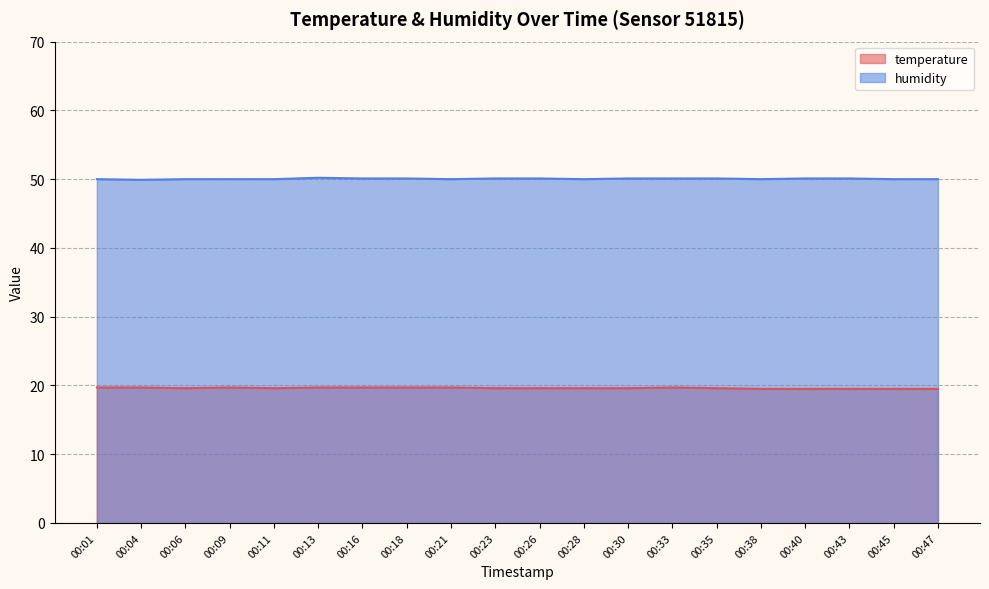

At 00:33, list the series in order from smallest to largest.

temperature, humidity